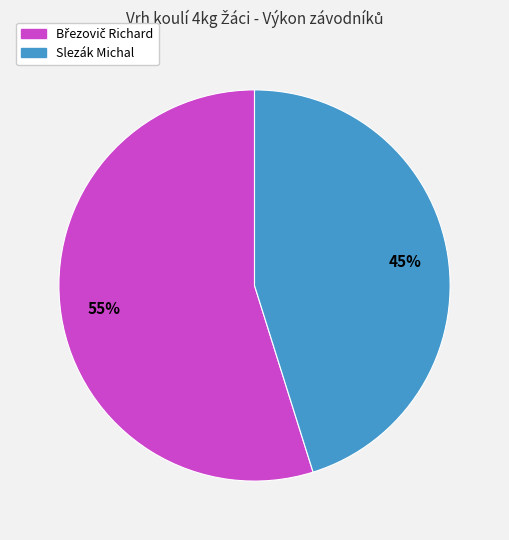

Which slice is the smallest?

Slezák Michal